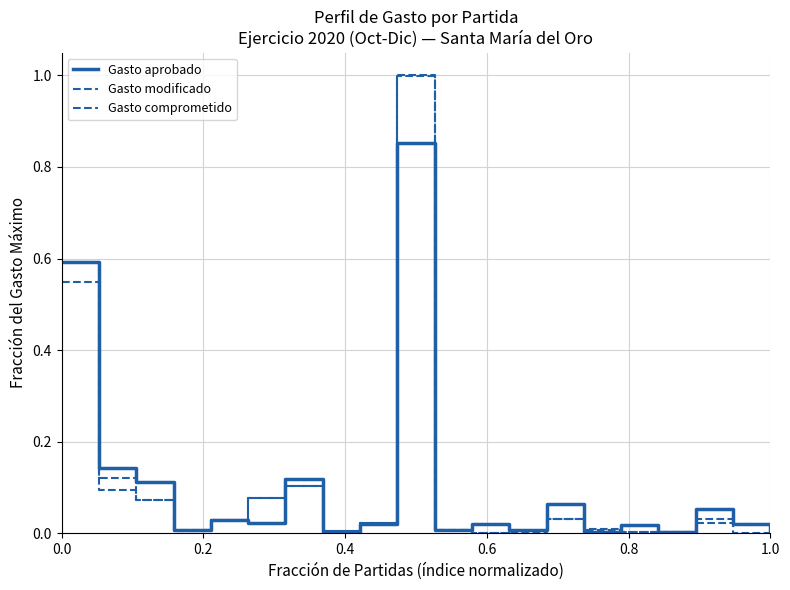

Is this an area chart (filled region under the line)?

No